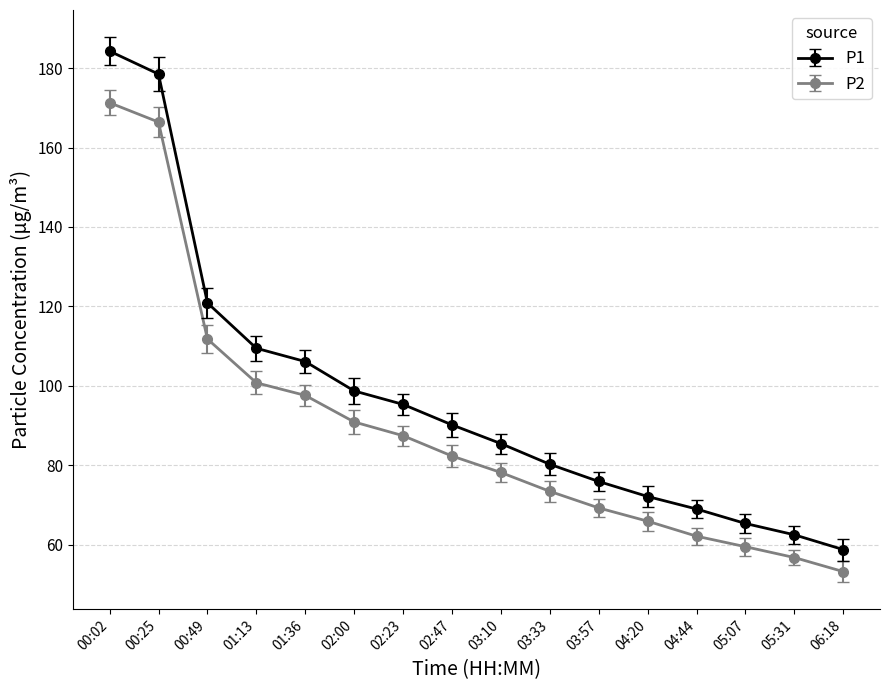

True or false: P2 and P1 intersect in this chart.

False